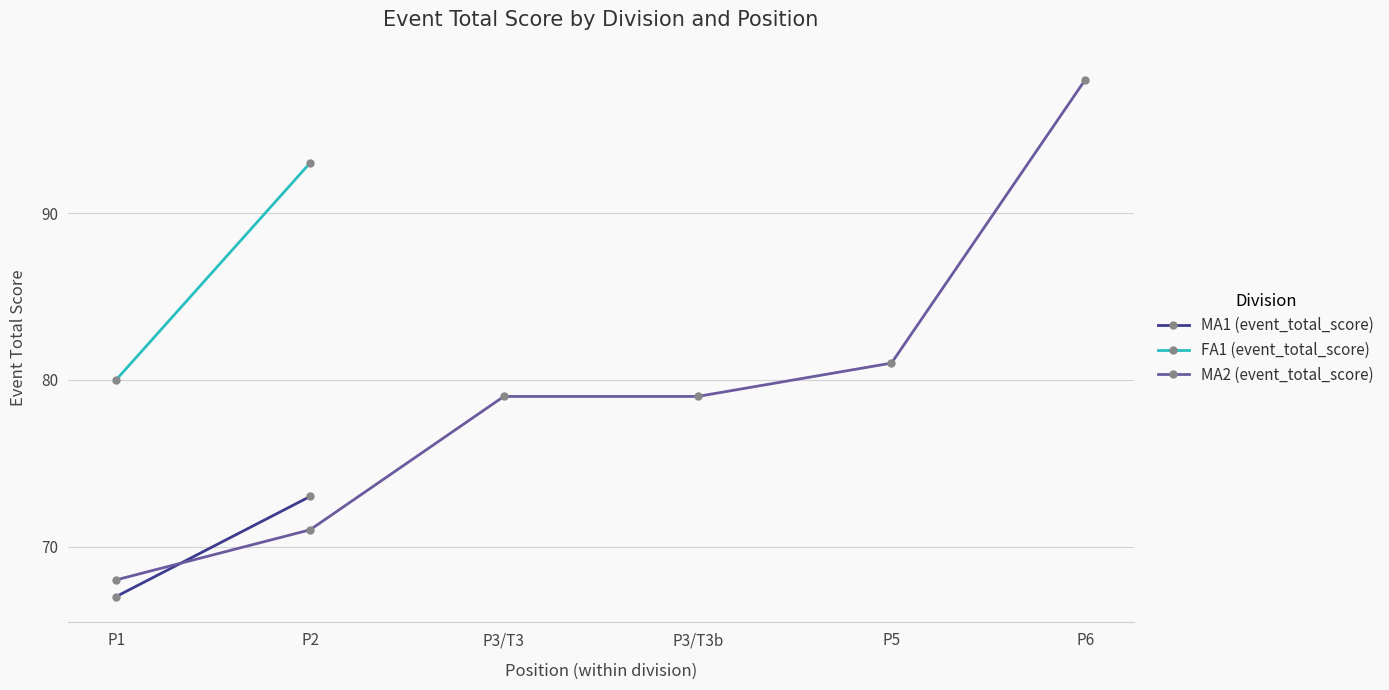

The MA2 (event_total_score) series shows 79 at P3/T3b. True or false?

True